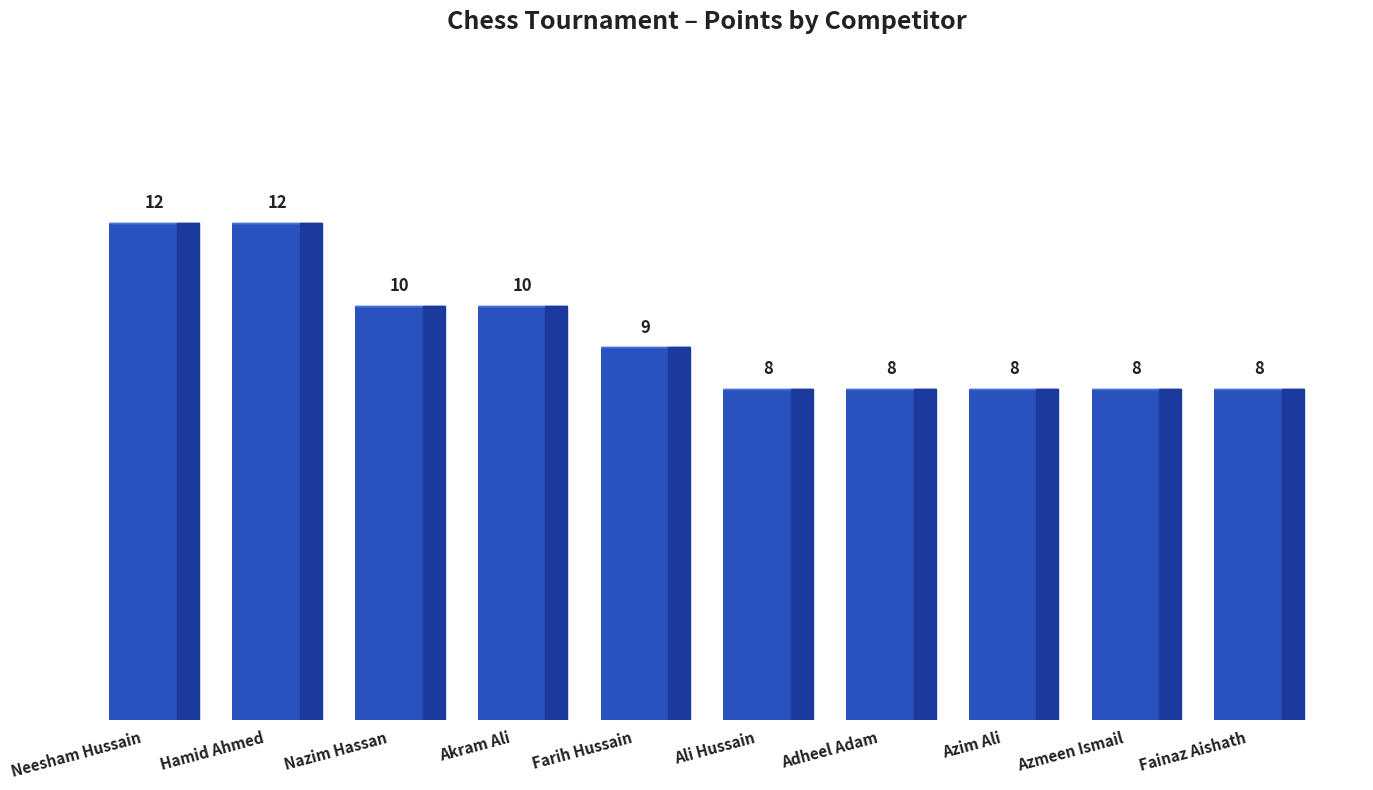

What is the smallest value displayed?

8